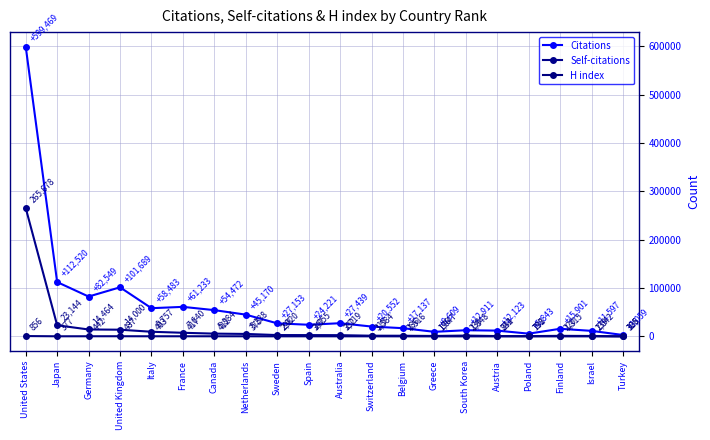

True or false: Self-citations and Citations cross at least once.

False